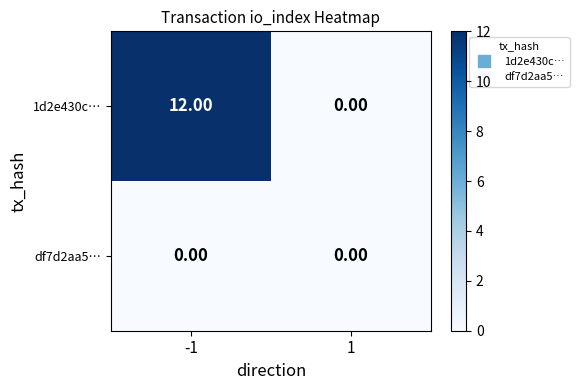

Which series has the largest total across all categories?

1d2e430c…